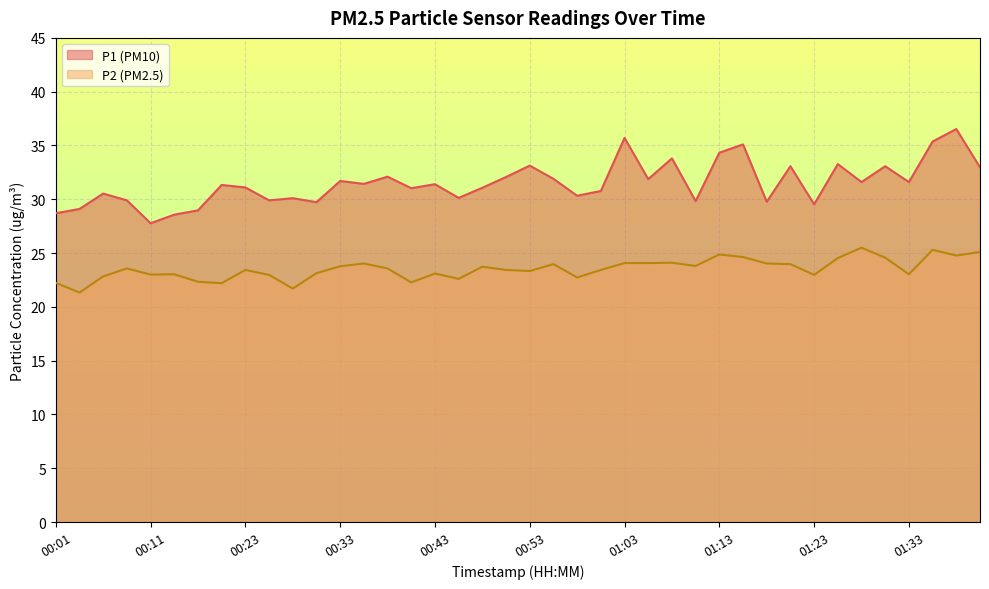

How many interior local peaks does the P1 series have?

14